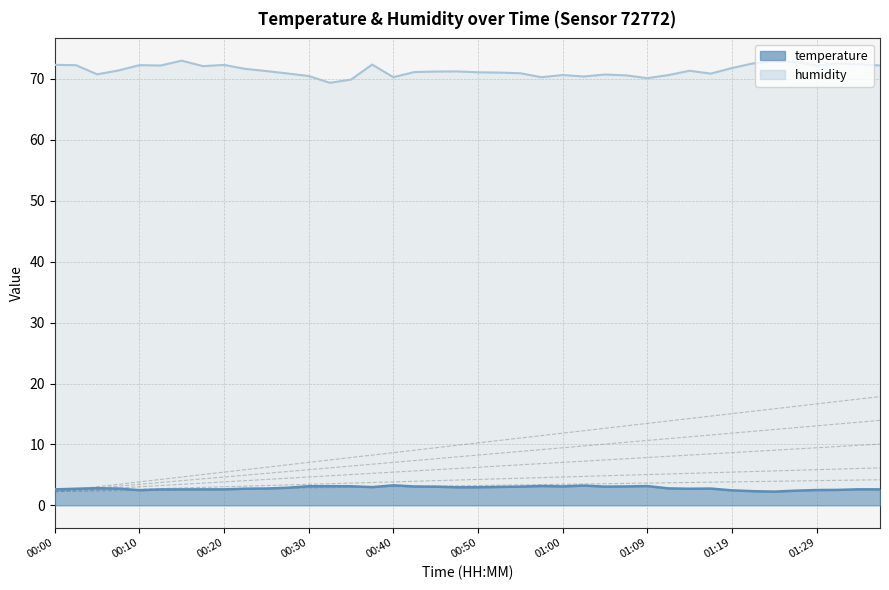

True or false: min hum and median intersect in this chart.

False